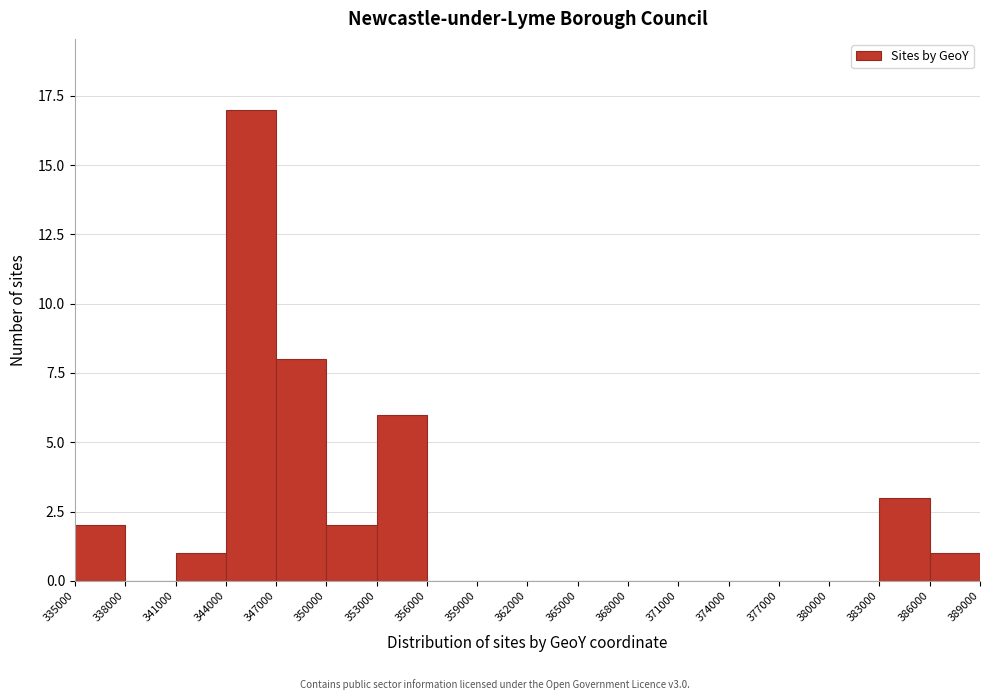

Which range on the x-axis has the tallest bar?

344000 to 347000